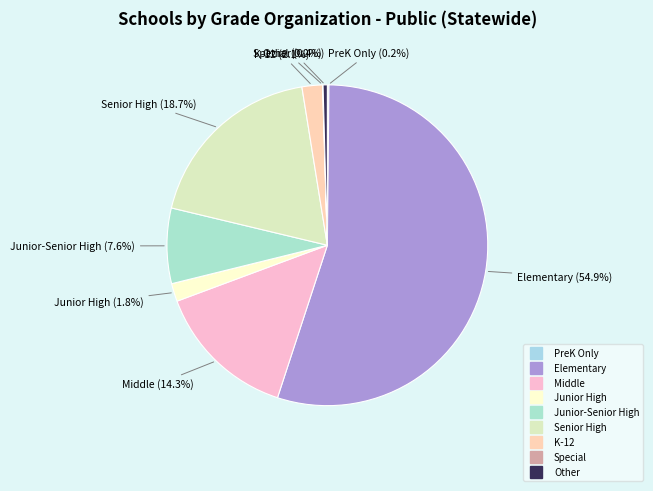

What percentage is the Junior-Senior High slice, to the nearest percent?

8%